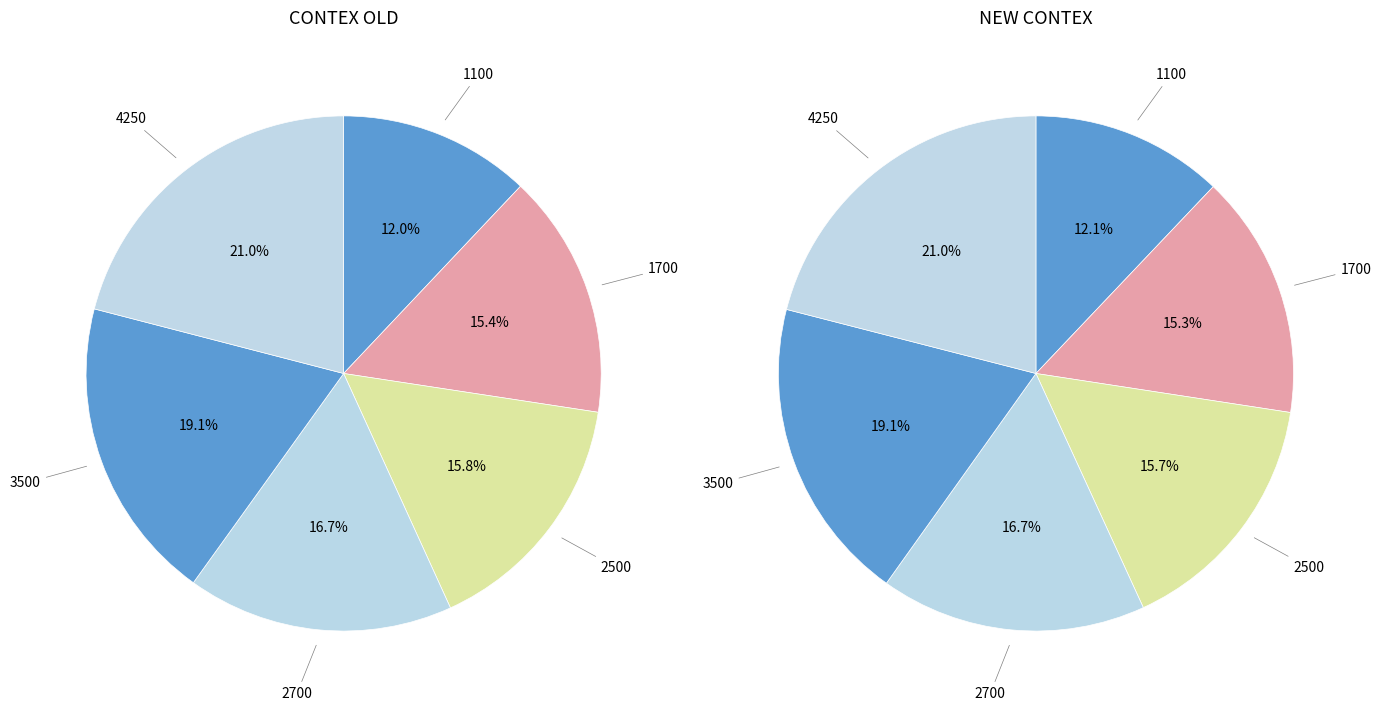

Rank the categories by value from lowest to highest.

1100, 1700, 2500, 2700, 3500, 4250